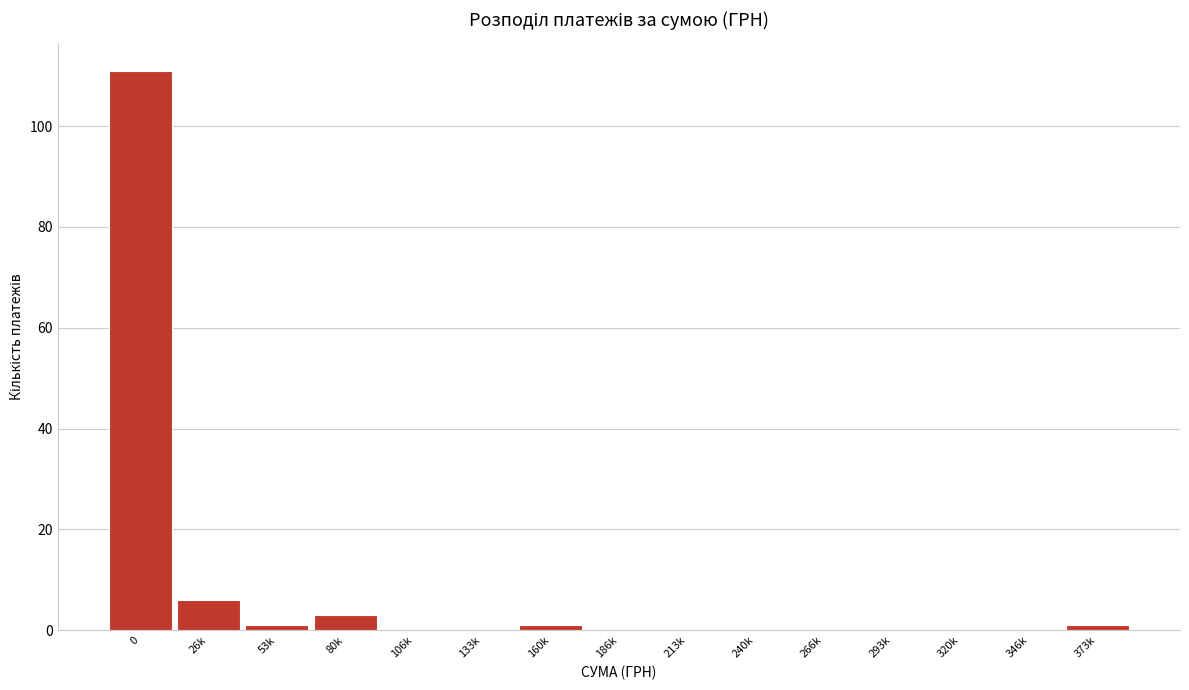

Reading left to right, extract all data points from this chart.

0=111	26k=6	53k=1	80k=3	106k=0	133k=0	160k=1	186k=0	213k=0	240k=0	266k=0	293k=0	320k=0	346k=0	373k=1